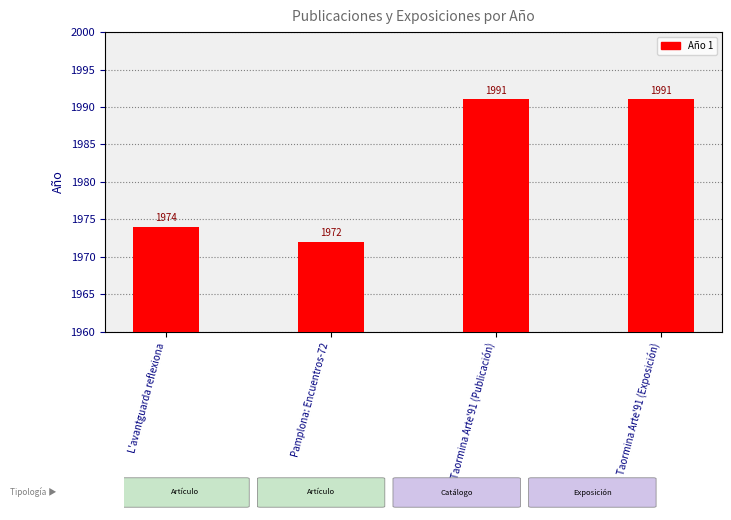

At which category does the chart reach its minimum across all series?

Pamplona: Encuentros-72